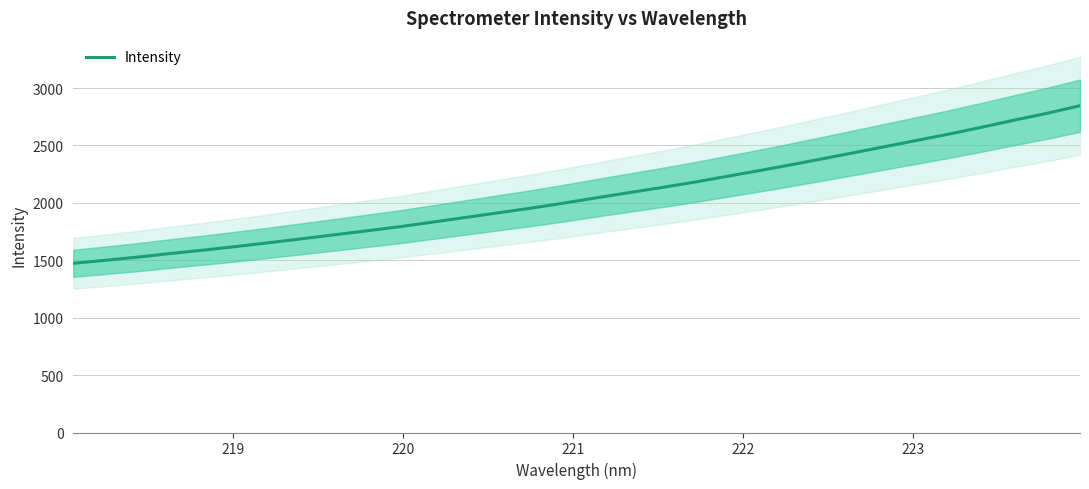

True or false: there are more than 2 points higher than both neighbors.

False